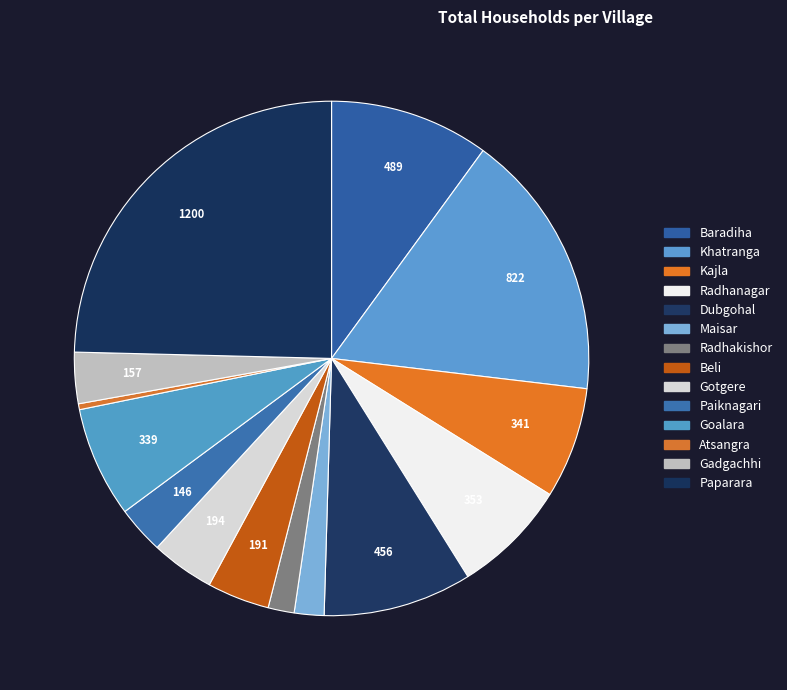

To the nearest percent, what percentage of the pie is Beli?

4%